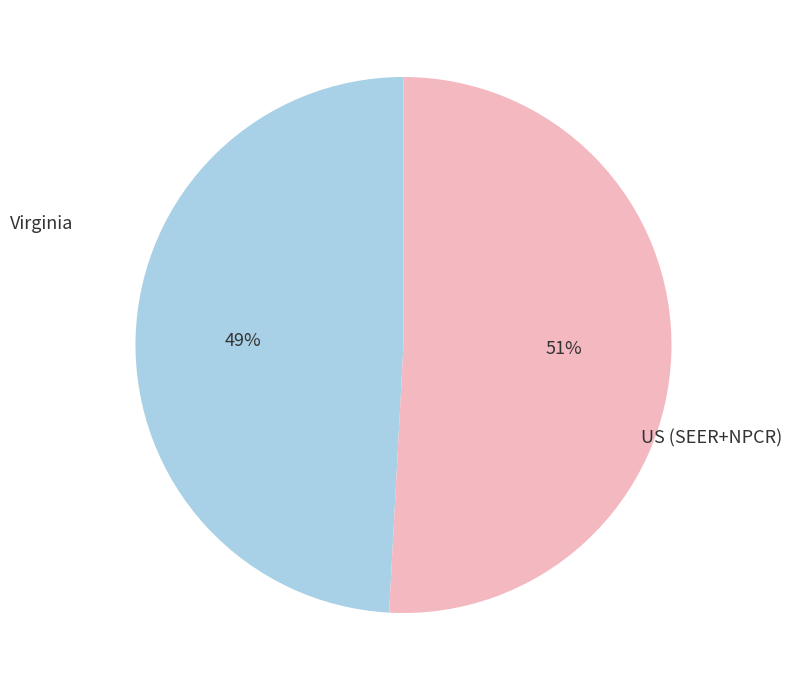

Is the sum of US (SEER+NPCR) and Virginia greater than half?

Yes